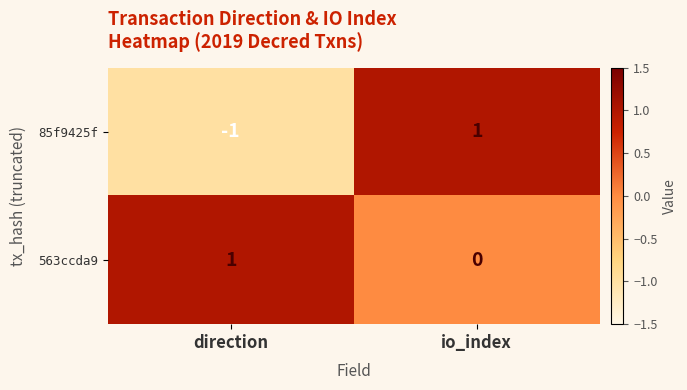

What is the spread (max minus min) of values at io_index?

1